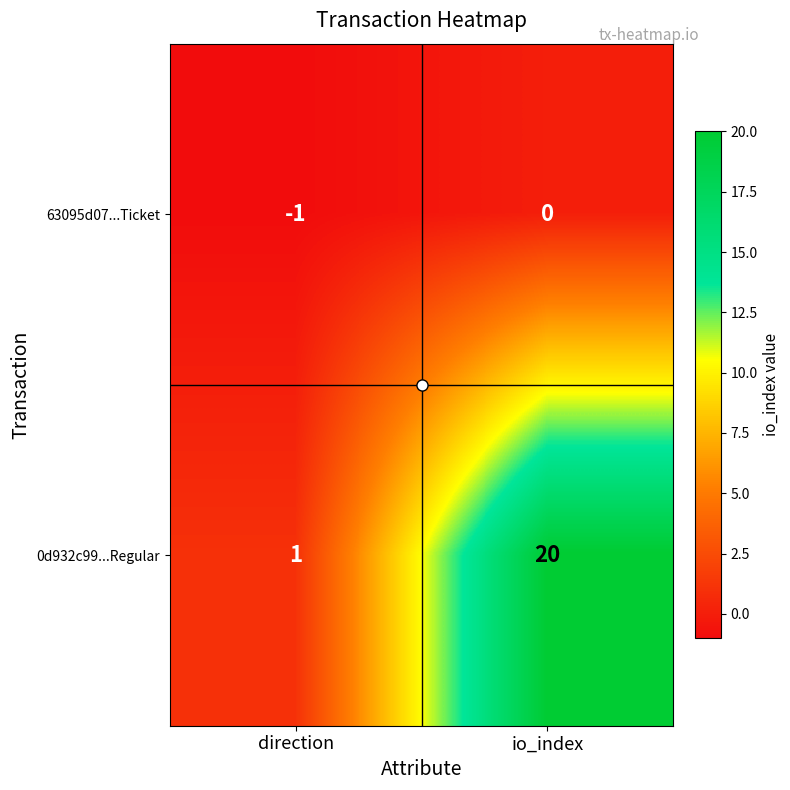

What is the difference between the maximum and minimum values in the 0d932c99...Regular series?

19